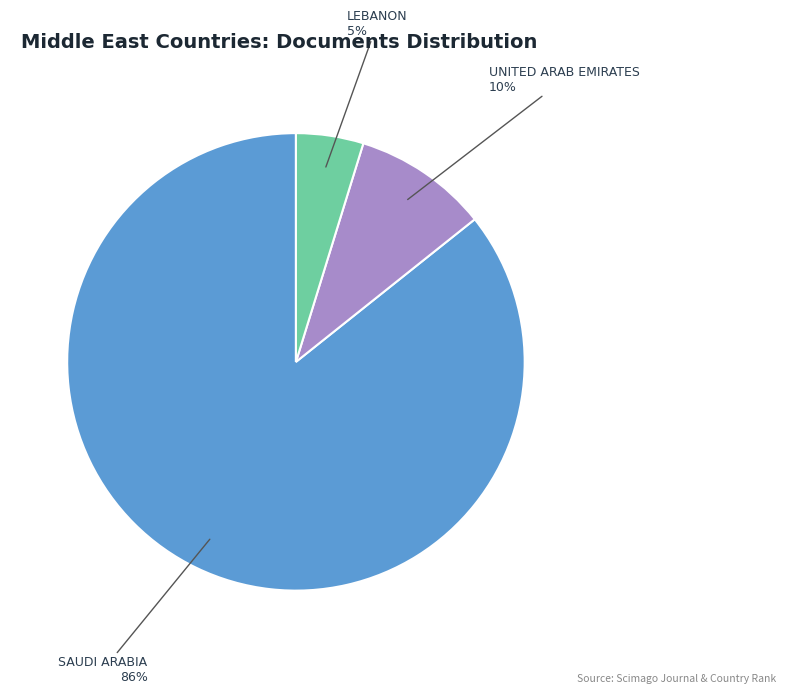

To the nearest percent, what is the average slice percentage?

33%